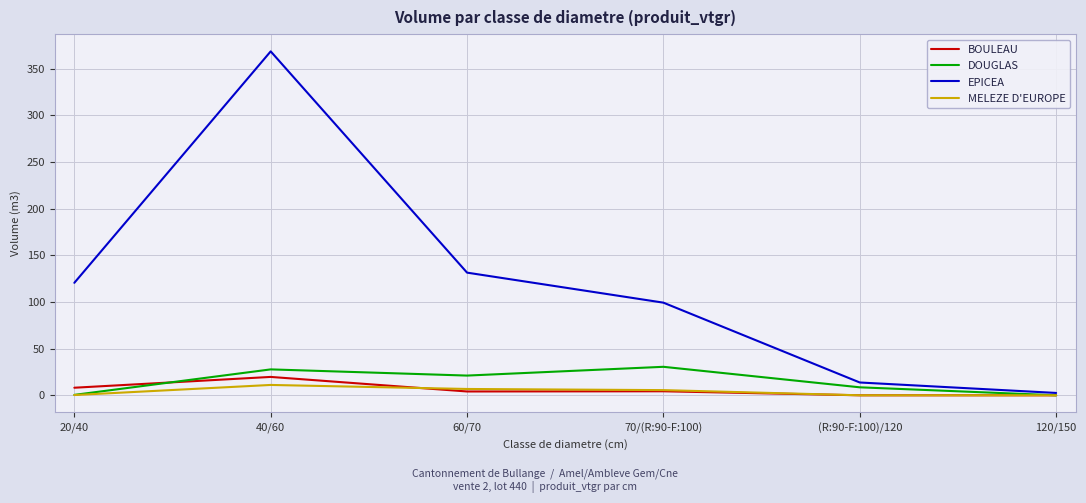

Where does the MELEZE D'EUROPE series first go above 5?

40/60